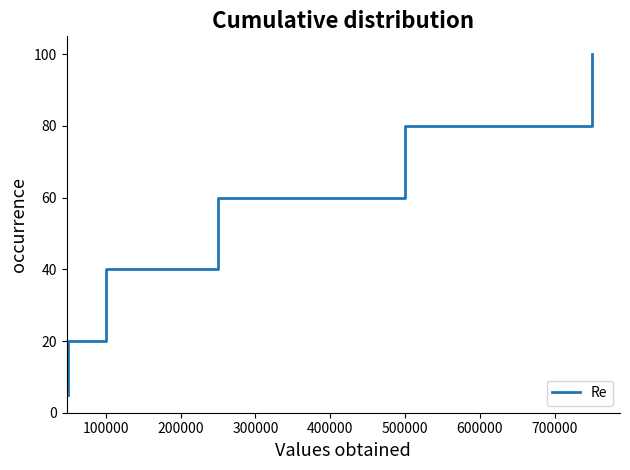

What is the smallest value displayed?

5.0